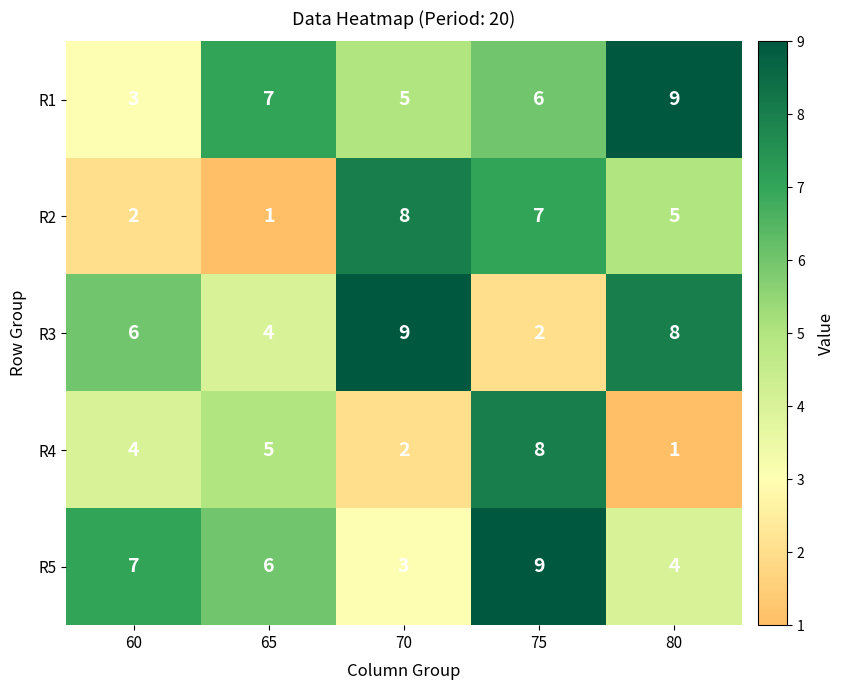

What is the difference between the R2 values at 80 and 60?

3